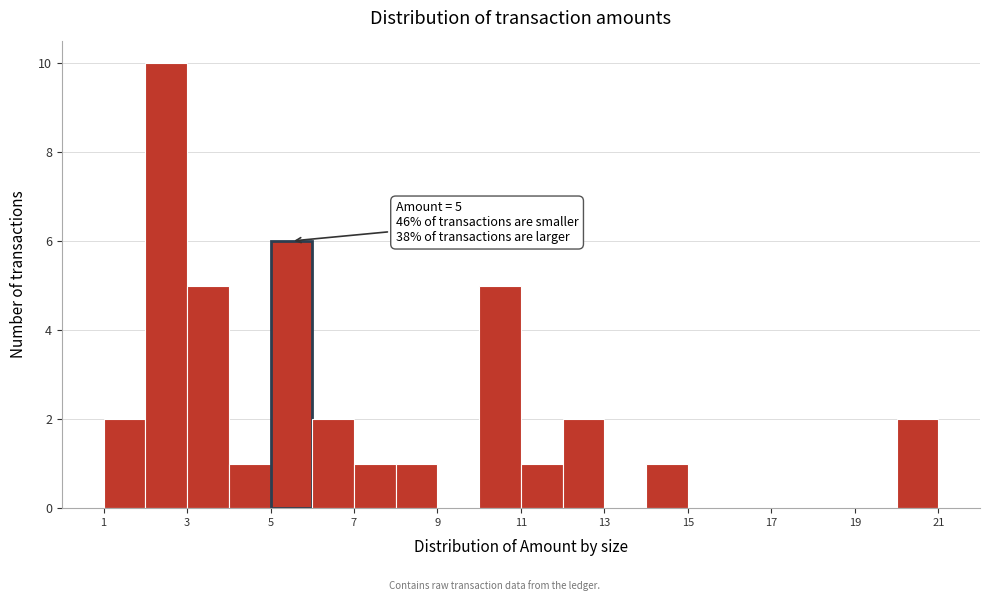

Which range on the x-axis has the tallest bar?

2 to 3